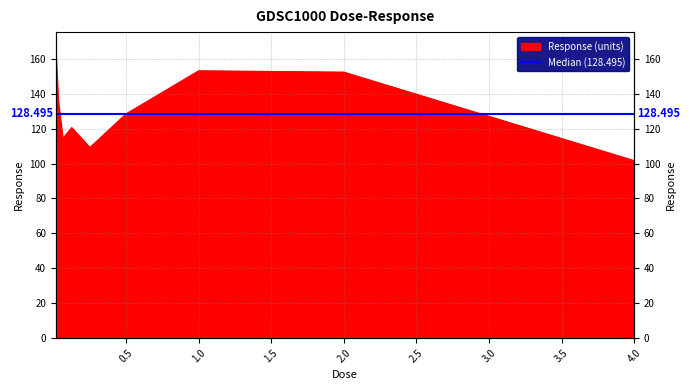

What is the label of the 4th point from the left?

0.125